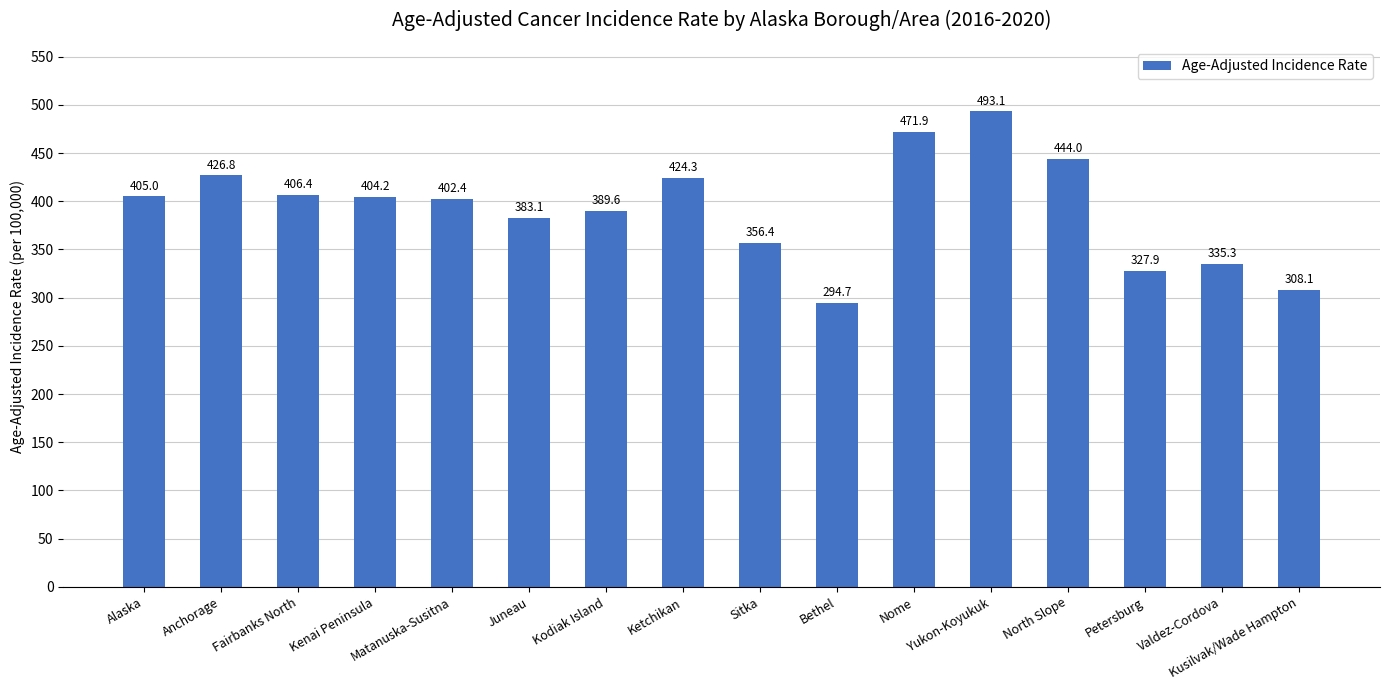

What is the label of the 12th bar from the left?

Yukon-Koyukuk